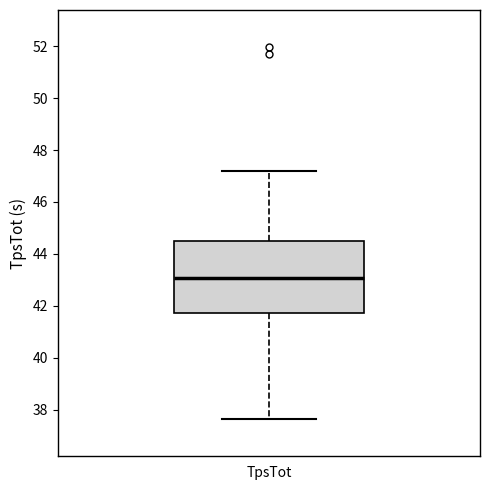

Where is the upper edge of the box for TpsTot on the y-axis? The values are not printed on the chart, so give them approximately, as read against the axis.

44.6